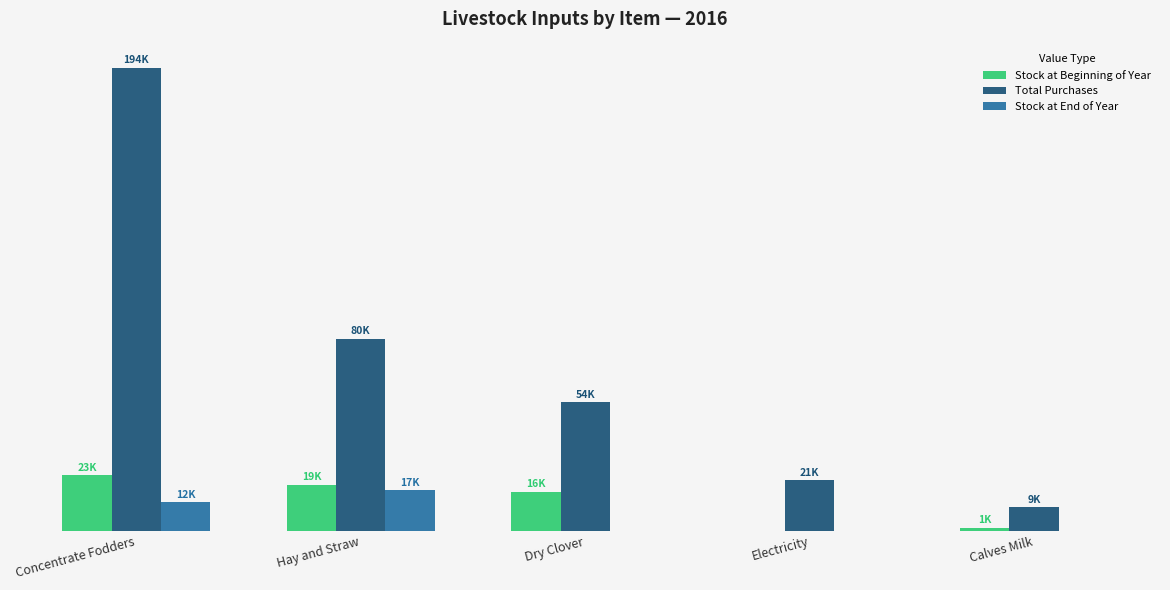

Are the bars grouped side by side (vs. stacked)?

Yes